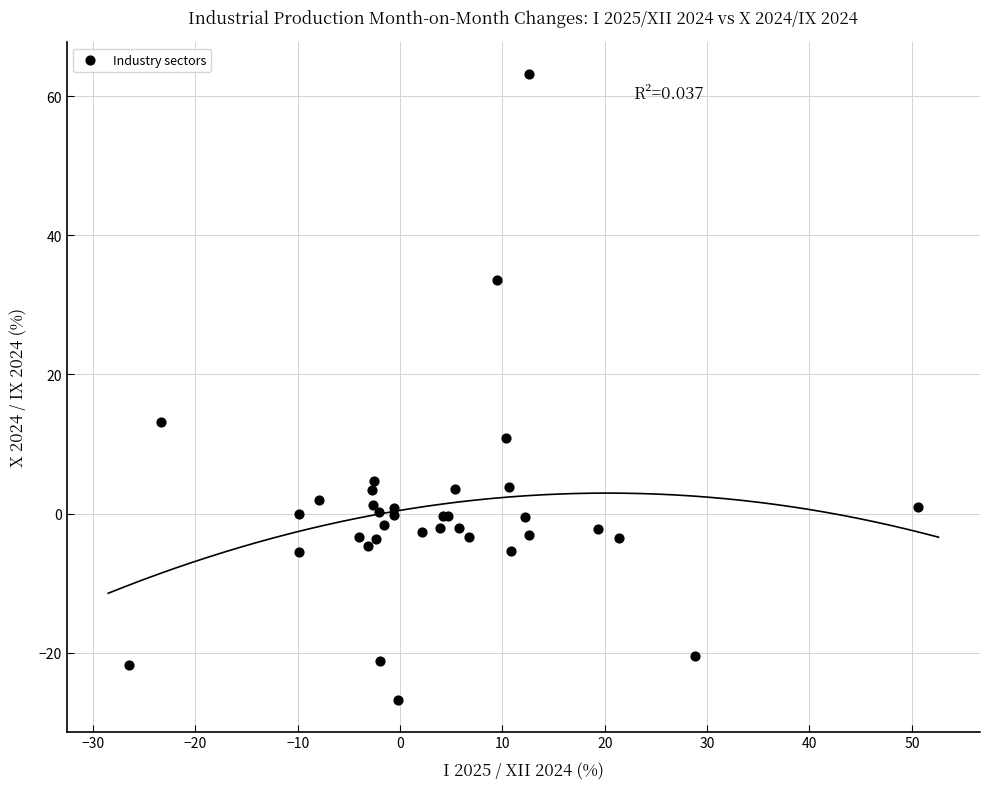

What Y value in the scatter plot is closest to 18?

13.2